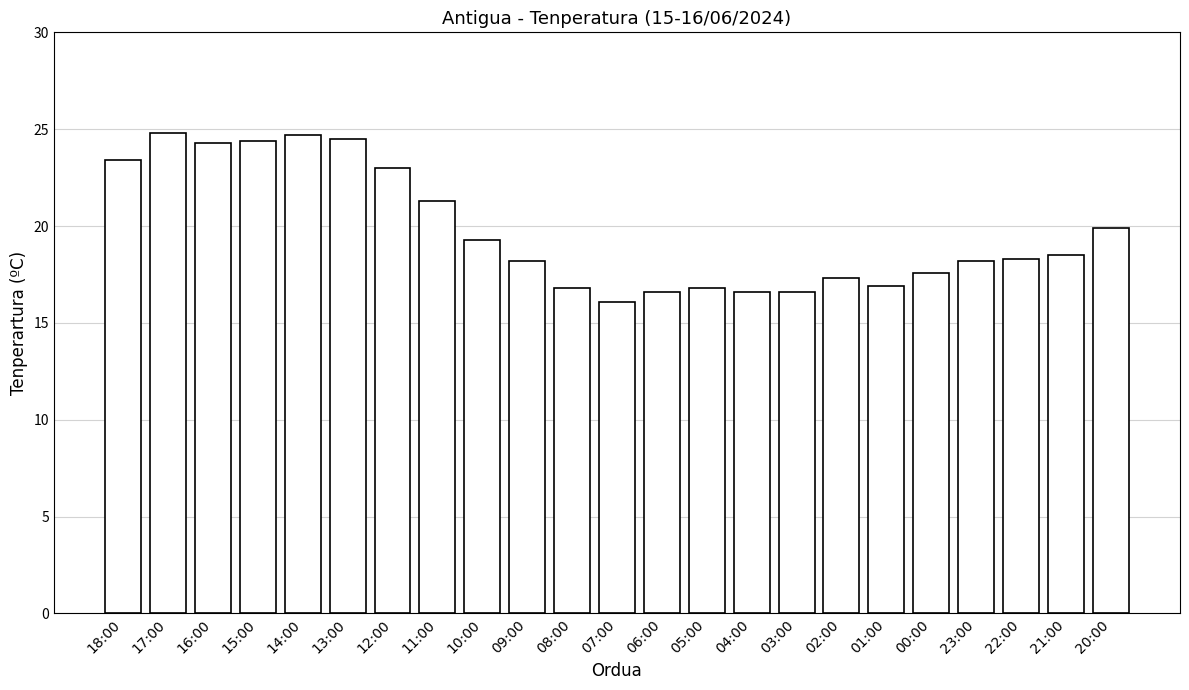

What is the difference between the maximum and minimum values?

8.7